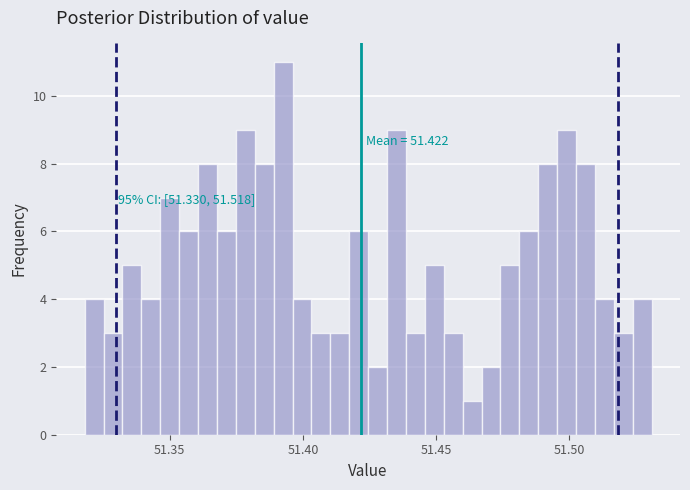

Read against the x-axis, roughly where is the centre of the tallest bar?

51.395